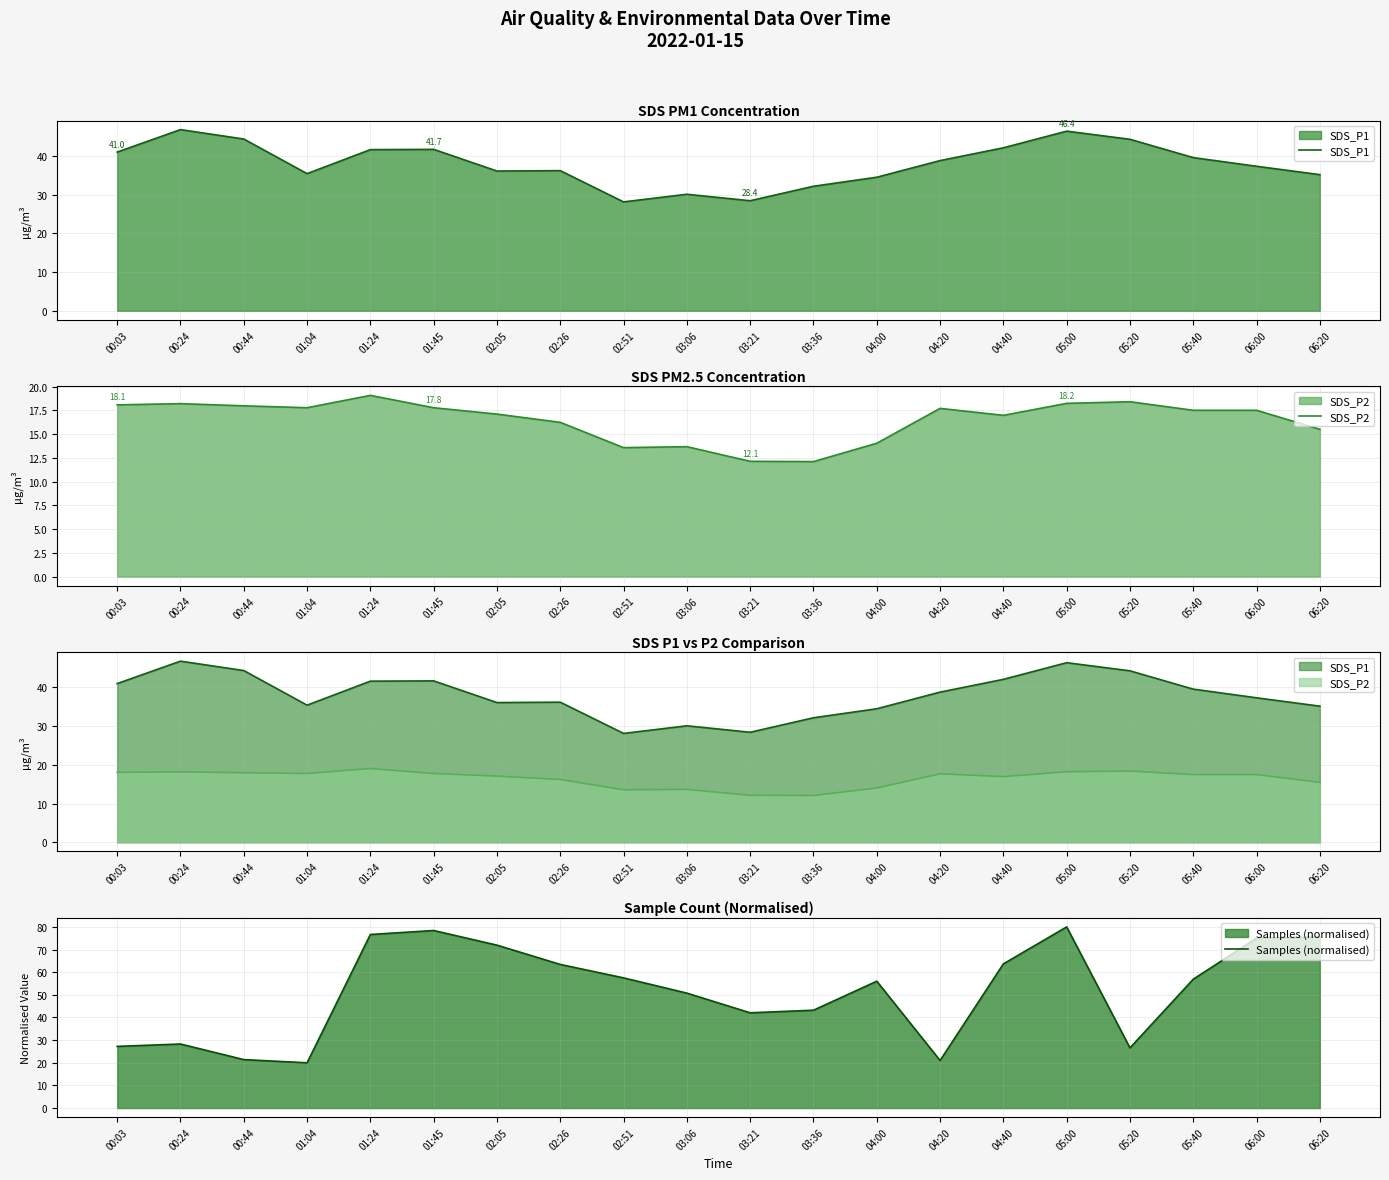

Is it true that Samples (normalised) equals 21.0 at 04:20?

True